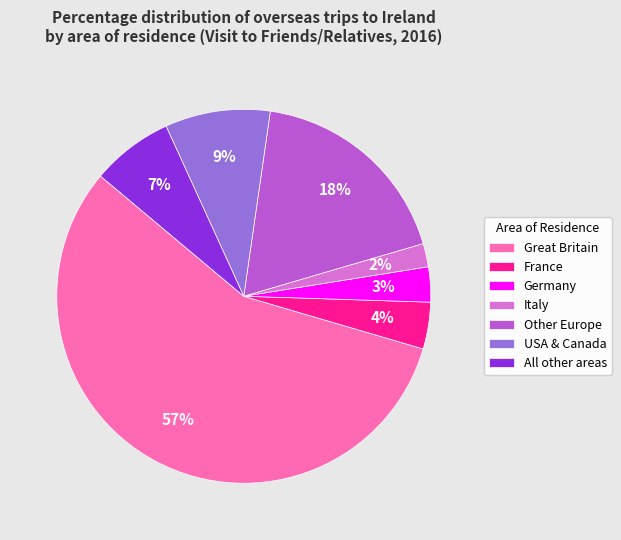

Rank the categories by value from highest to lowest.

Great Britain, Other Europe, USA & Canada, All other areas, France, Germany, Italy